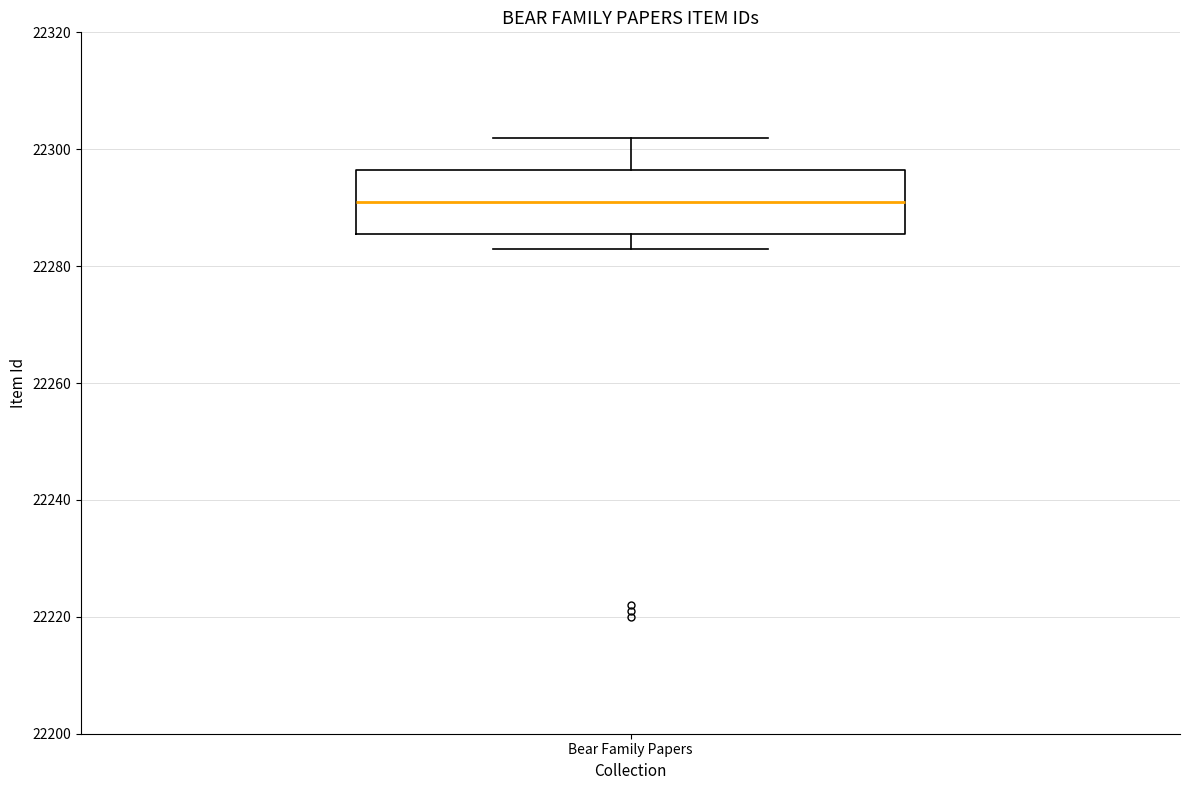

Where does the upper whisker of the box for Bear Family Papers end on the y-axis? The values are not printed on the chart, so give them approximately, as read against the axis.

22302